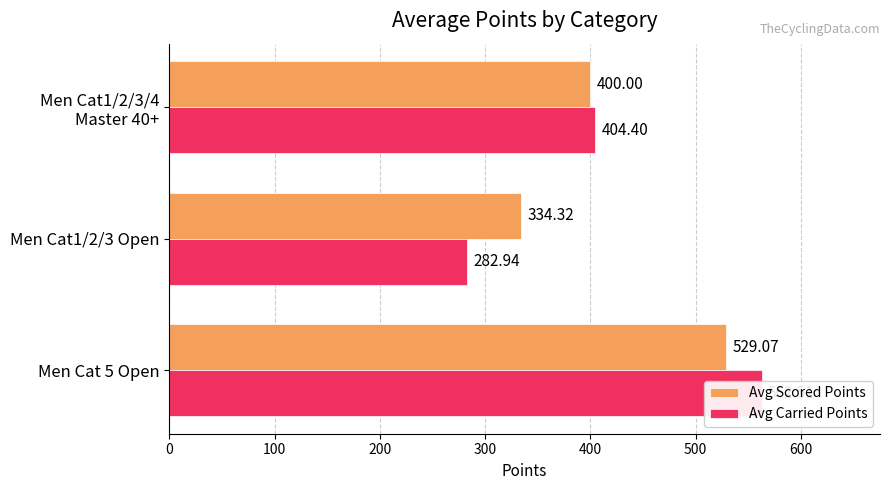

What is the sum of all Avg Scored Points values?

1263.4